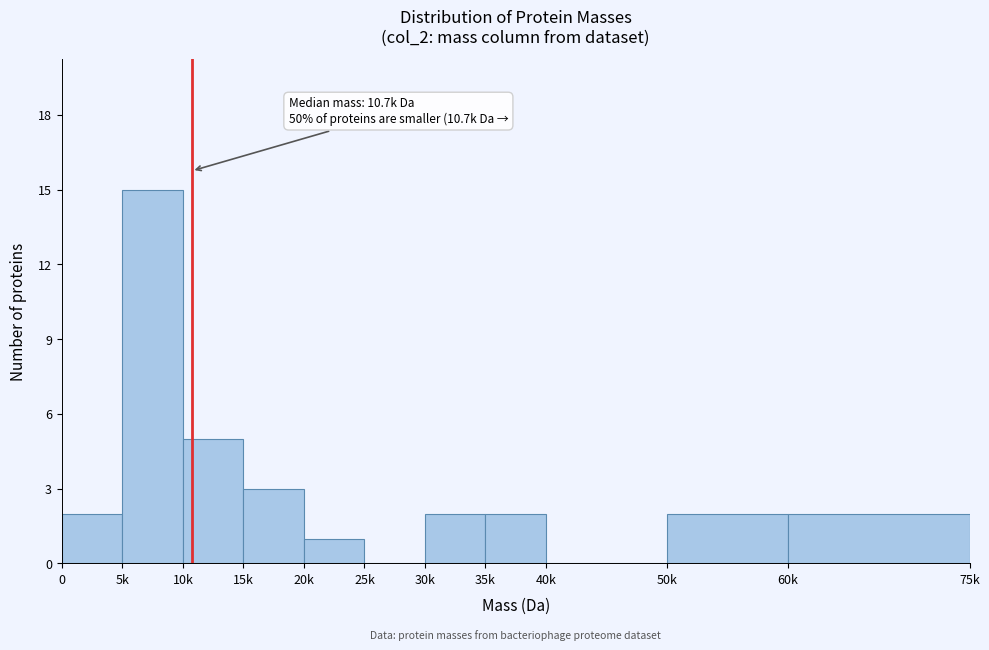

At which label is the value closest to 7?

10k